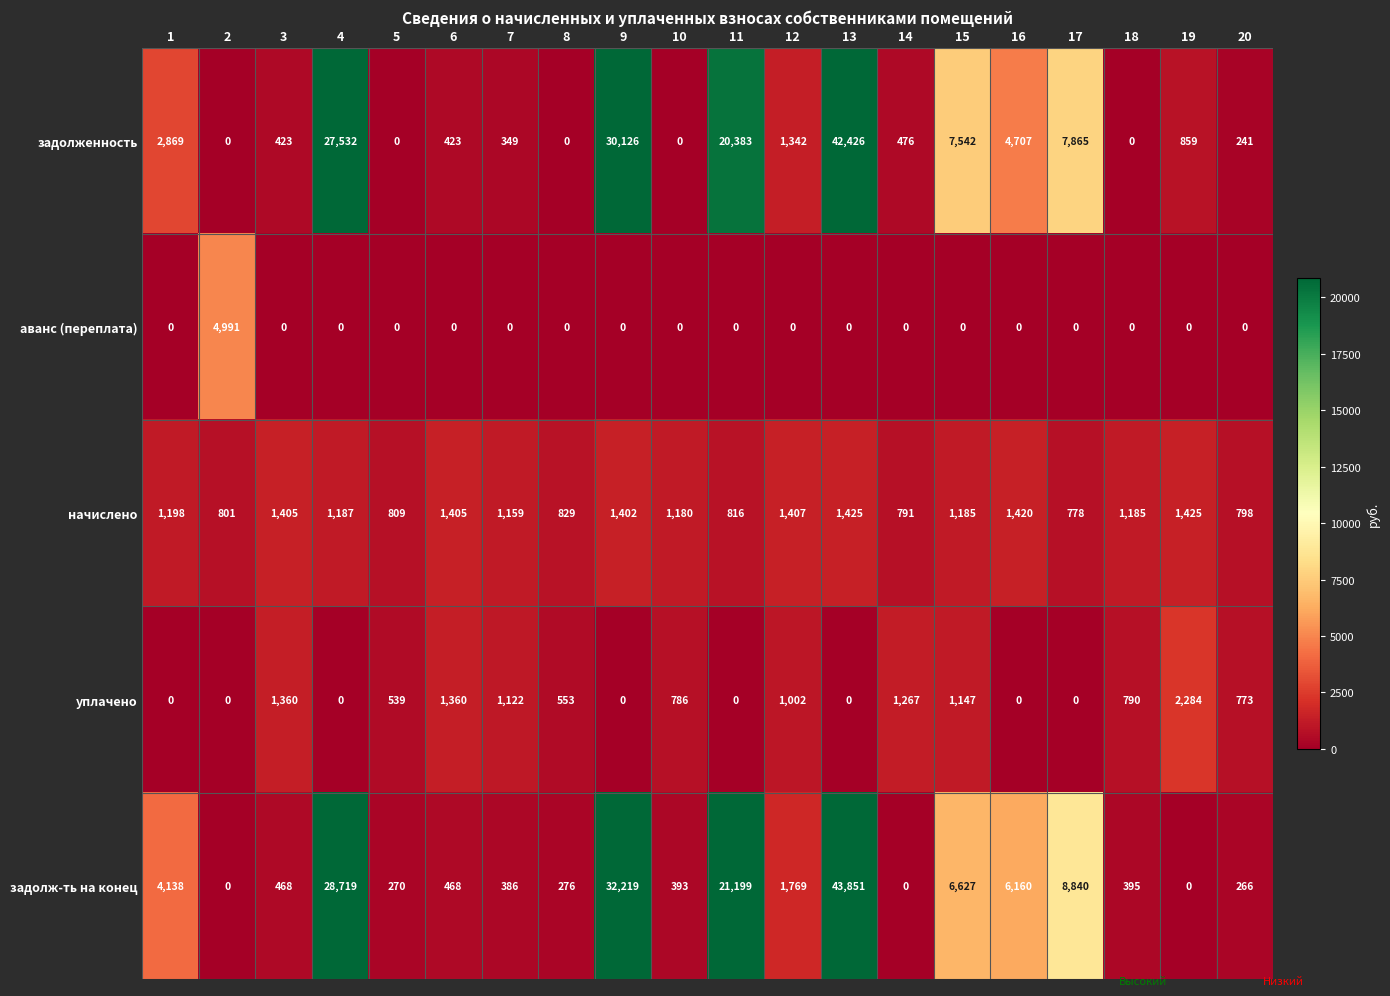

What is the approximate value of уплачено at 12, to the nearest 50?

1000